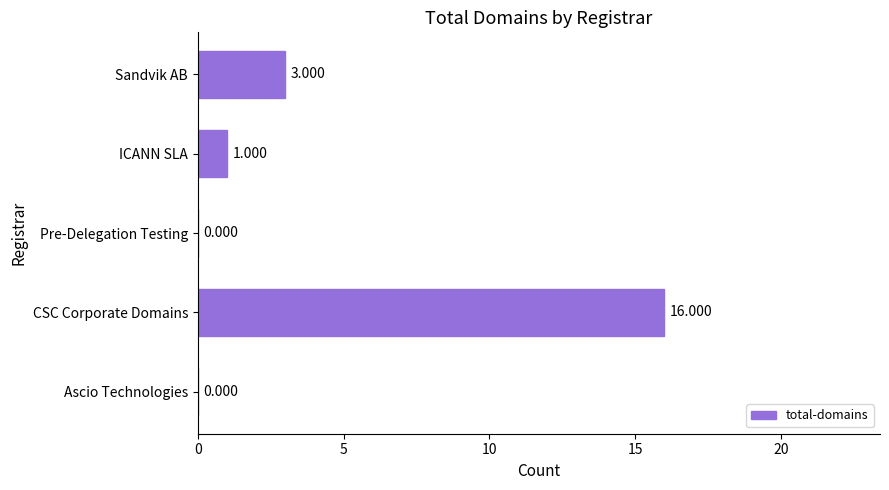

At which category does the chart reach its peak across all series?

CSC Corporate Domains